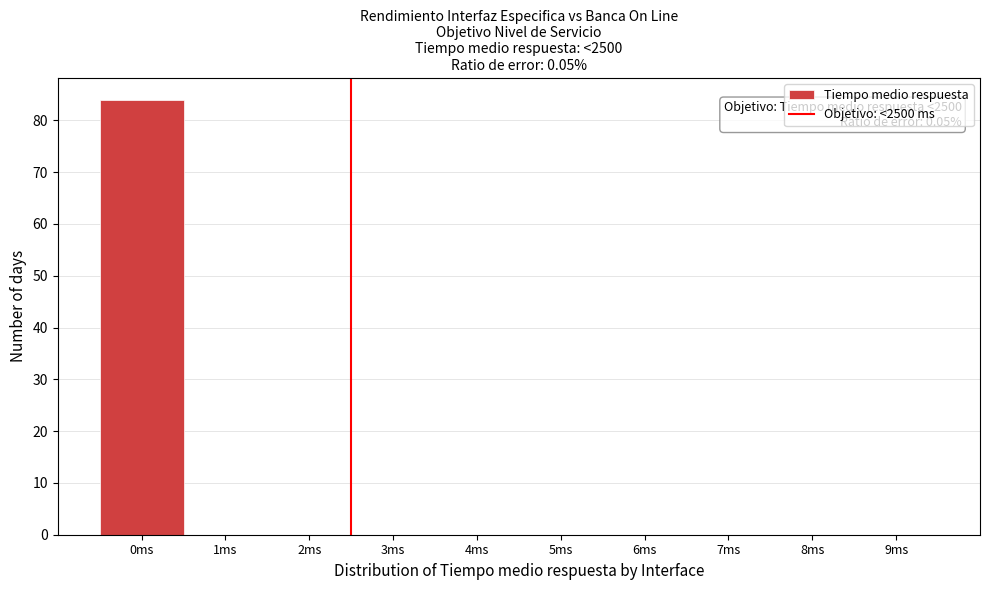

Over which range of the x-axis is the bar tallest?

-0.5 to 0.5